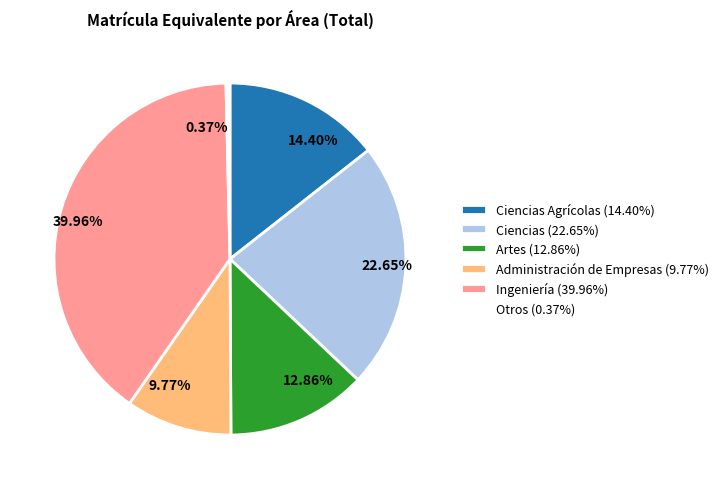

To the nearest percent, what is the average slice percentage?

17%